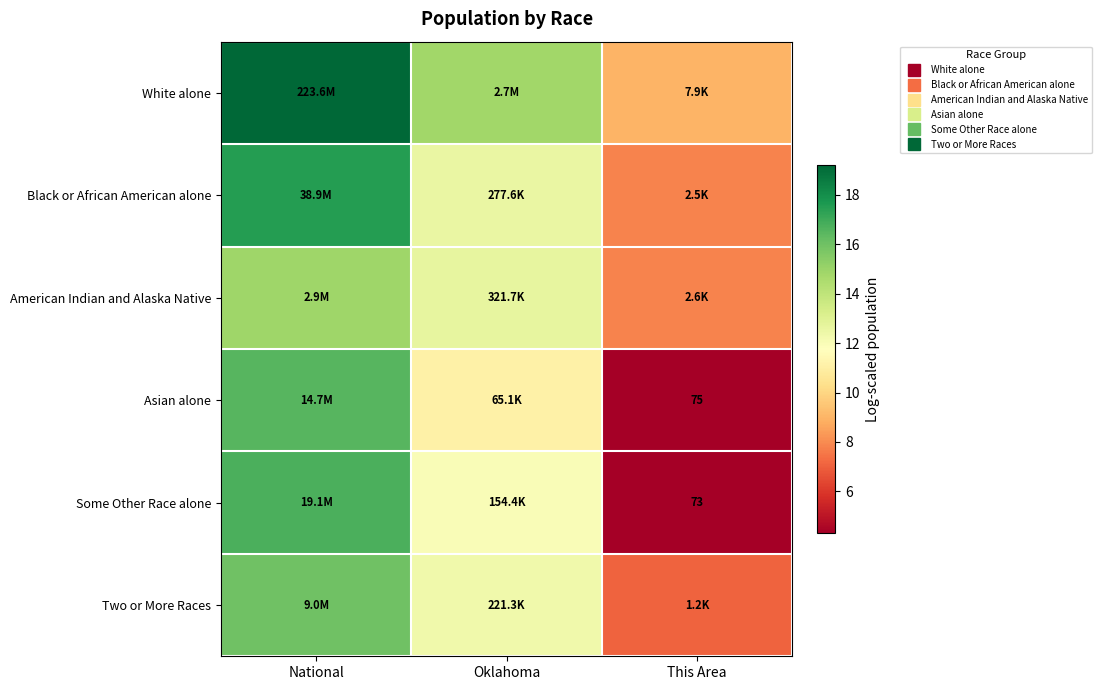

Which series has the largest total across all categories?

White alone